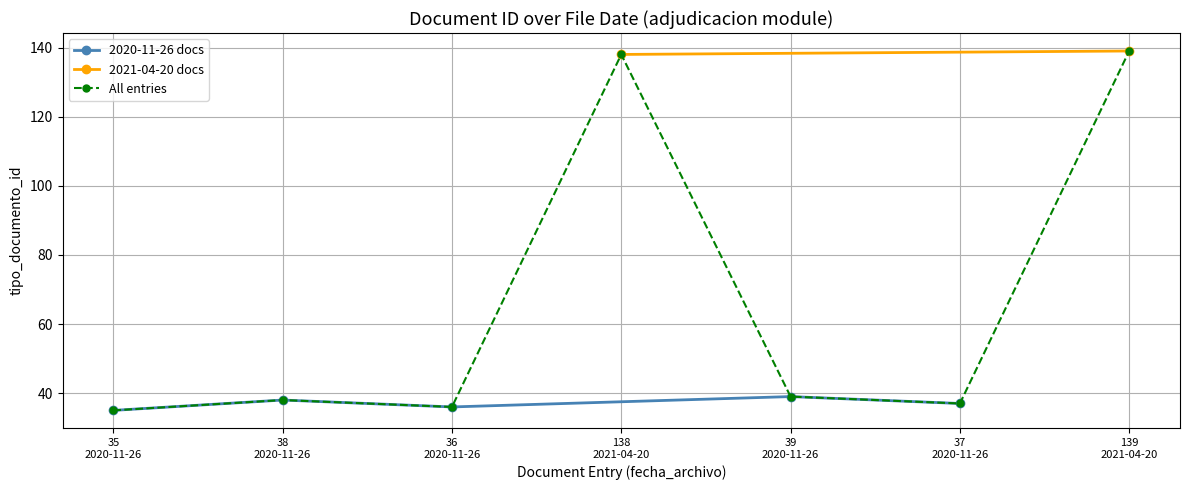

What is the value of the All entries point at the 4th from the left?

138